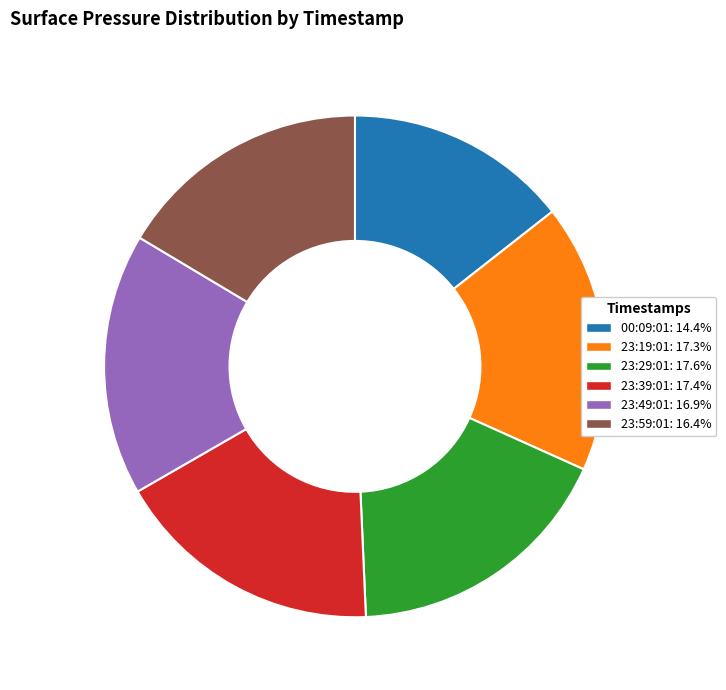

How many slices are in this pie chart?

6